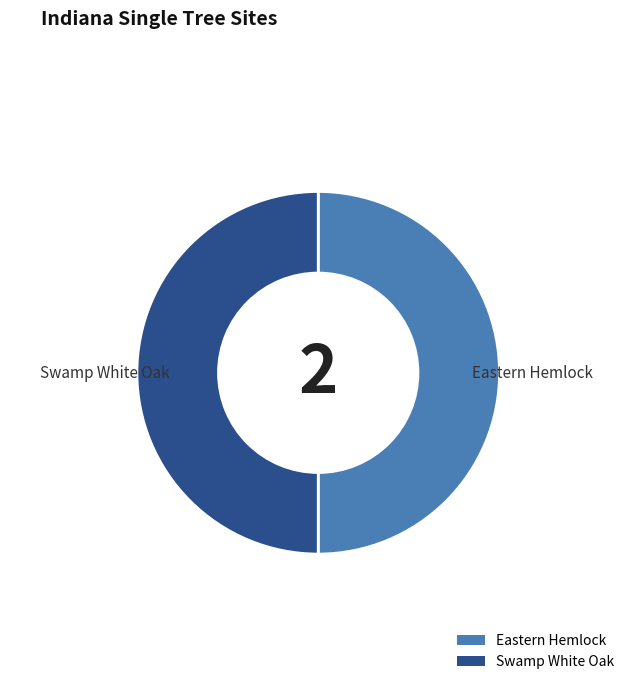

True or false: Eastern Hemlock accounts for 50% of the total.

True